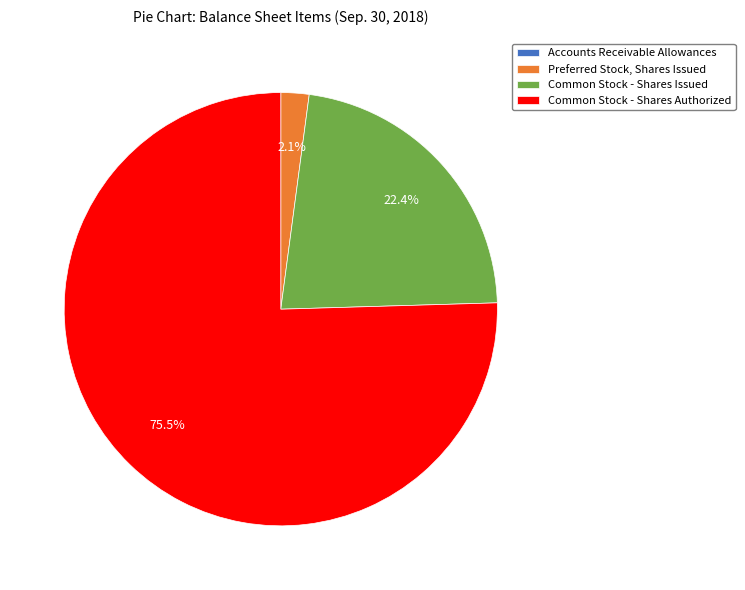

Is there any slice that represents more than half of the pie?

Yes